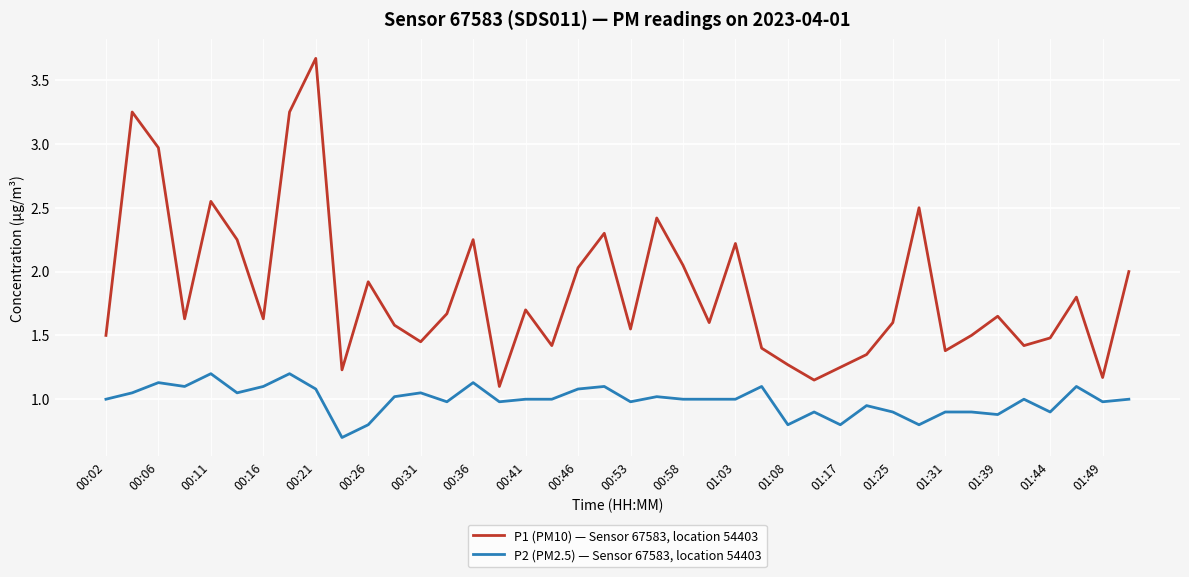

What is the smallest value displayed?

0.7